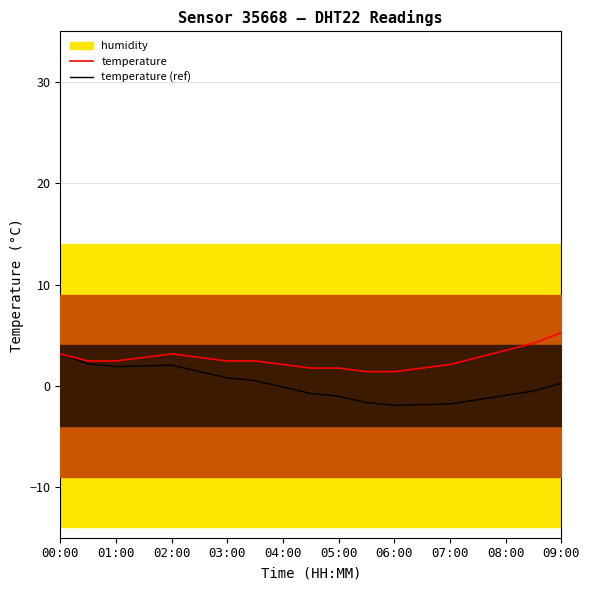

Reading right to left, what are all the values shown in this chart?

temperature: 5.2	4.2	3.5	2.8	2.1	1.8	1.4	1.4	1.8	1.8	2.1	2.4	2.4	2.8	3.1	2.8	2.4	2.4	3.1
temperature (ref): 0.2	-0.5	-0.9	-1.4	-1.8	-1.9	-1.9	-1.7	-1.0	-0.8	-0.1	0.5	0.8	1.4	2.0	2.0	1.9	2.2	3.1